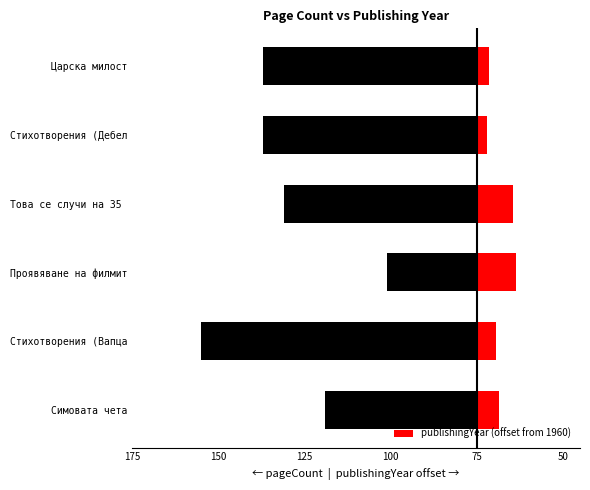

Is it true that publishingYear (offset from 1960) equals 3 at Царска милост?

False